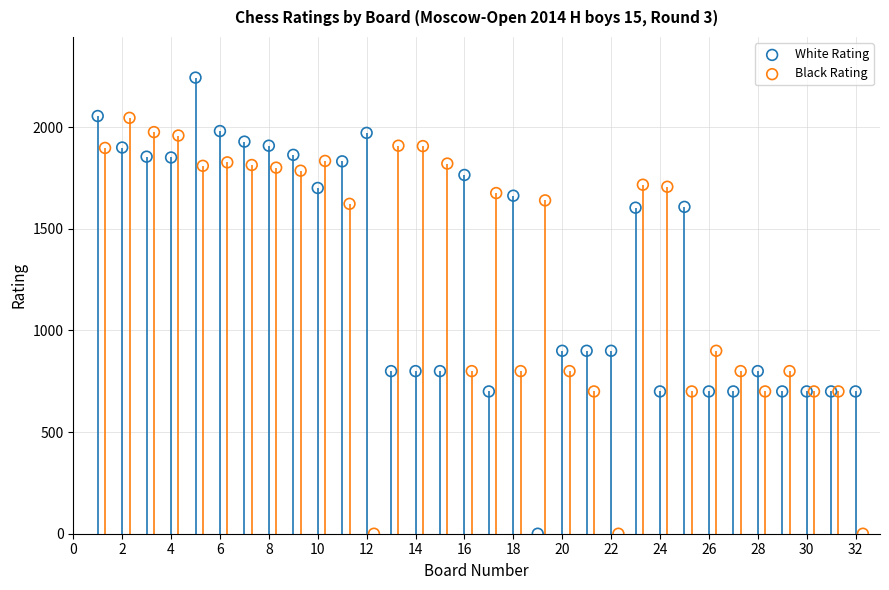

Which series reaches the maximum Y coordinate?

White Rating